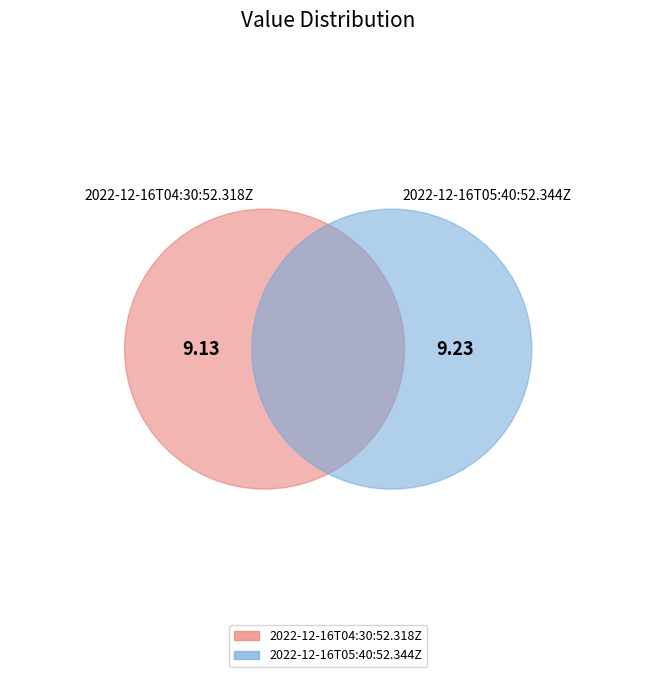

Is it true that 2022-12-16T04:30:52.318Z is 50% of the pie?

True